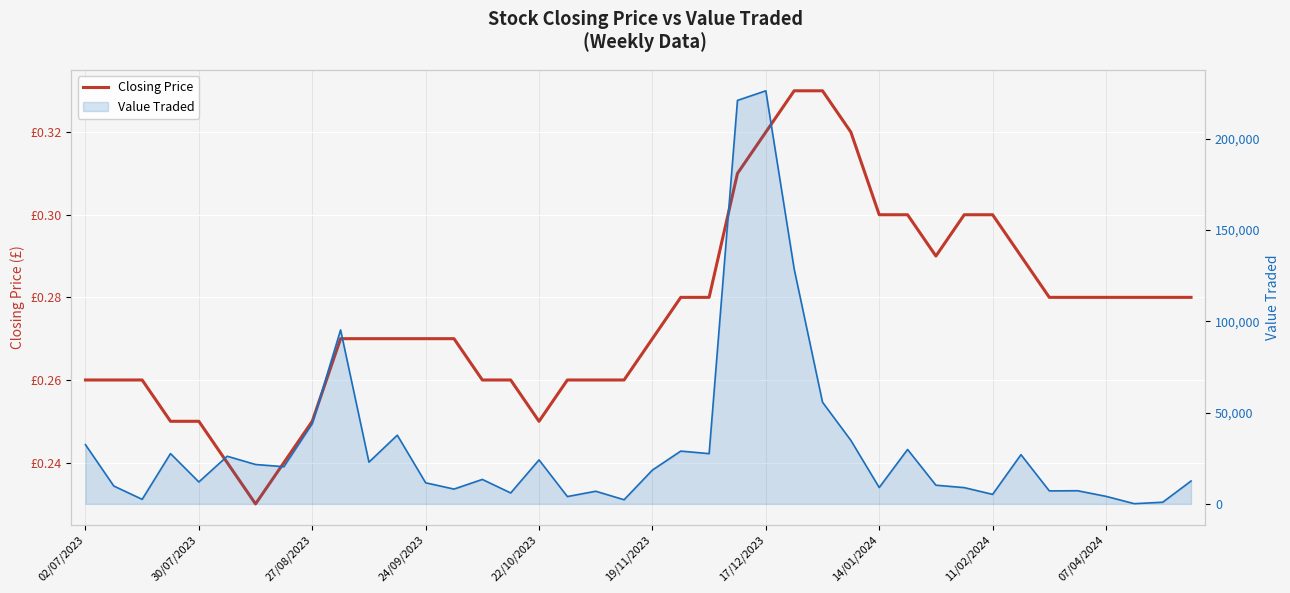

What is the difference between the second highest and minimum values in the Closing Price series?

0.1